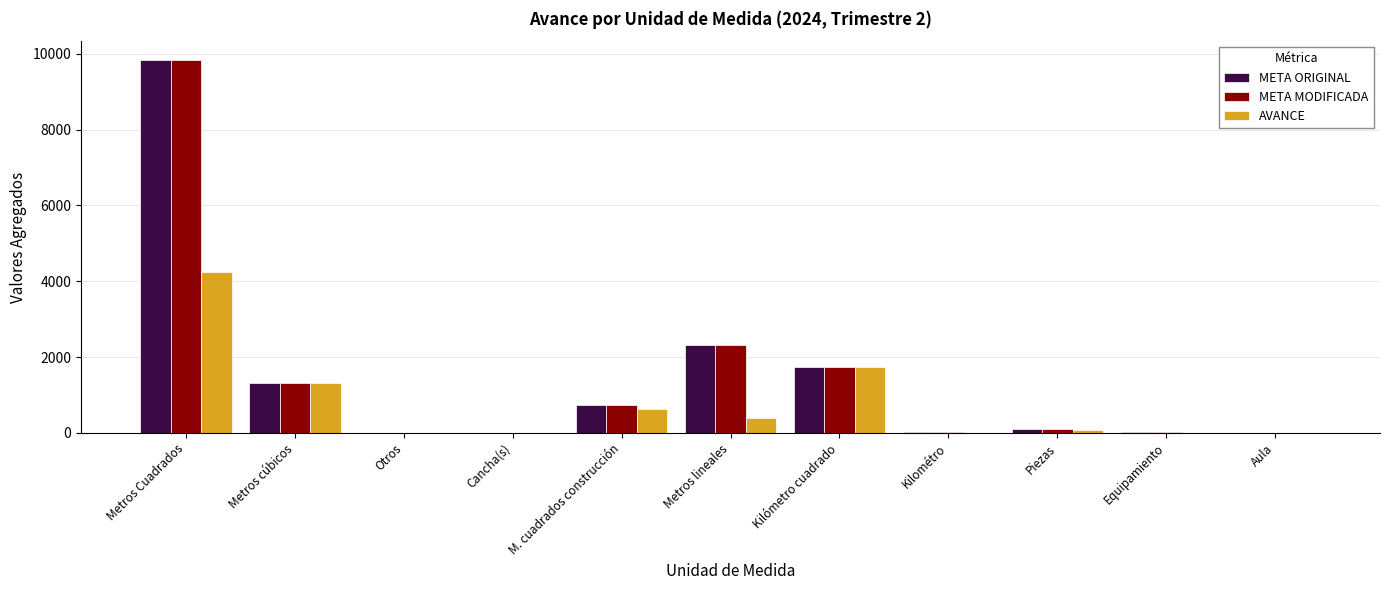

Which series changed the most between Metros cúbicos and Aula?

AVANCE